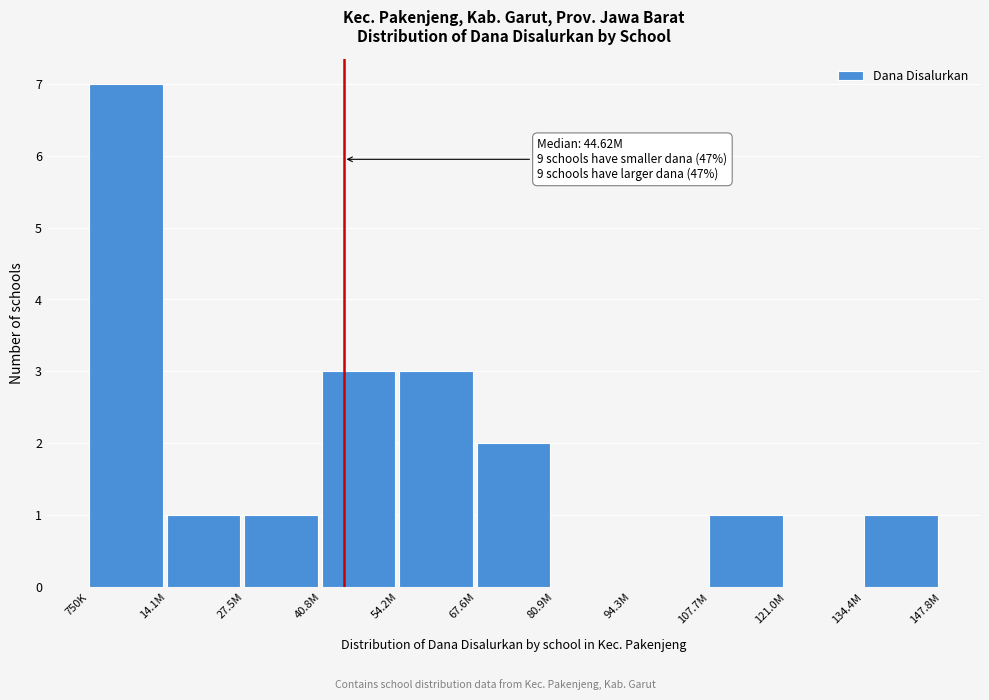

Reading left to right, what are all the values shown in this chart?

750K=7	14.1M=1	27.5M=1	40.8M=3	54.2M=3	67.6M=2	80.9M=0	94.3M=0	107.7M=1	121.0M=0	134.4M=1